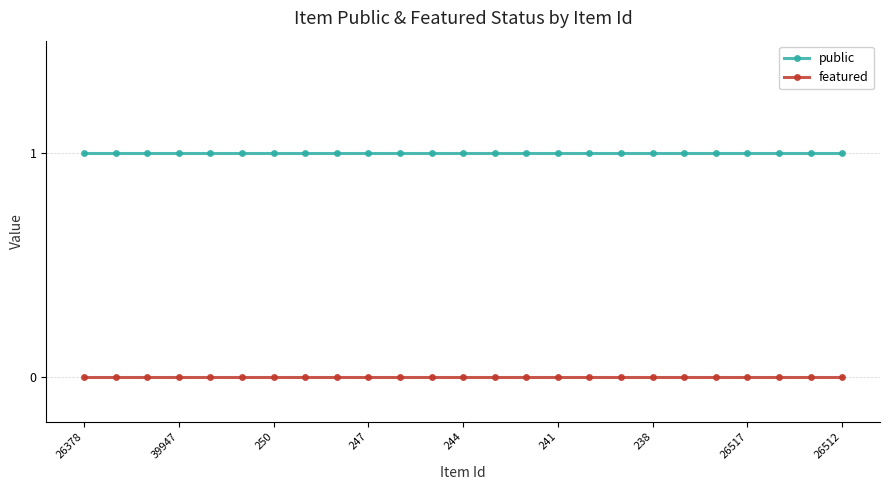

Does the chart have visible grid lines?

Yes